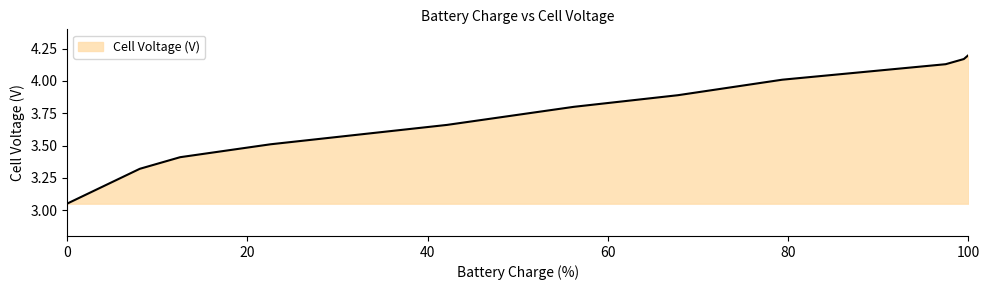

True or false: the data has more than 2 interior local peaks.

False